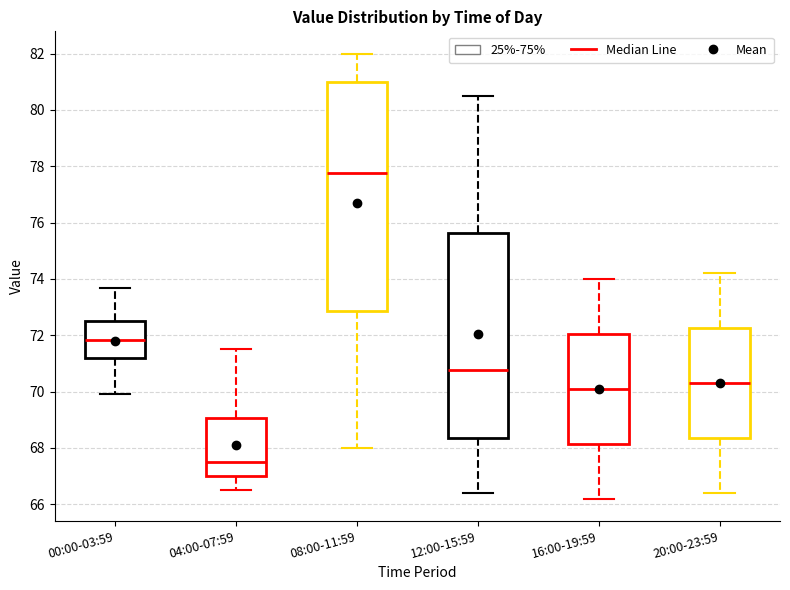

Where does the lower whisker of the box for 00:00-03:59 end on the y-axis? The values are not printed on the chart, so give them approximately, as read against the axis.

70.0